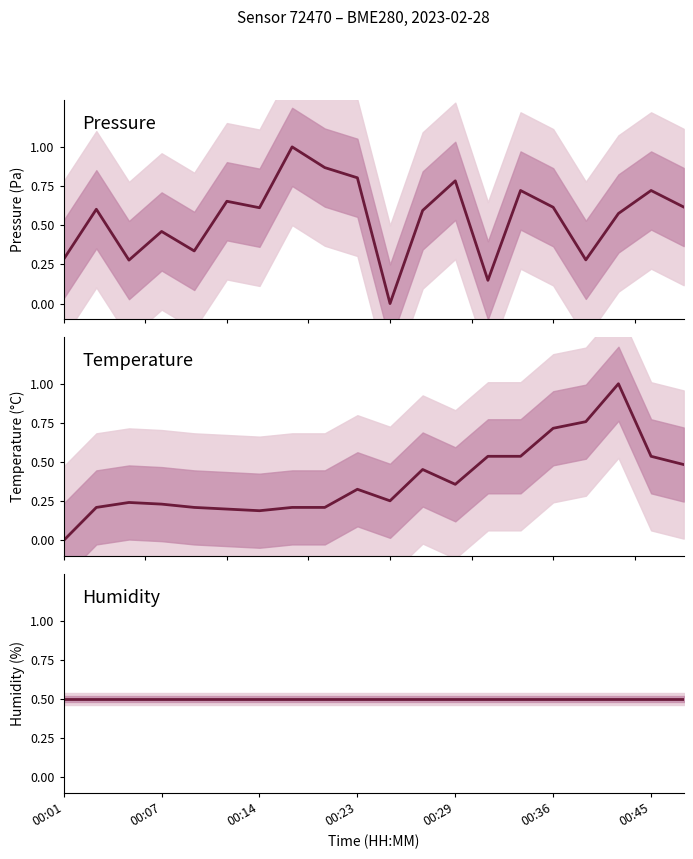

Rank the series at 16 from highest to lowest value.

Temperature, Humidity, Pressure